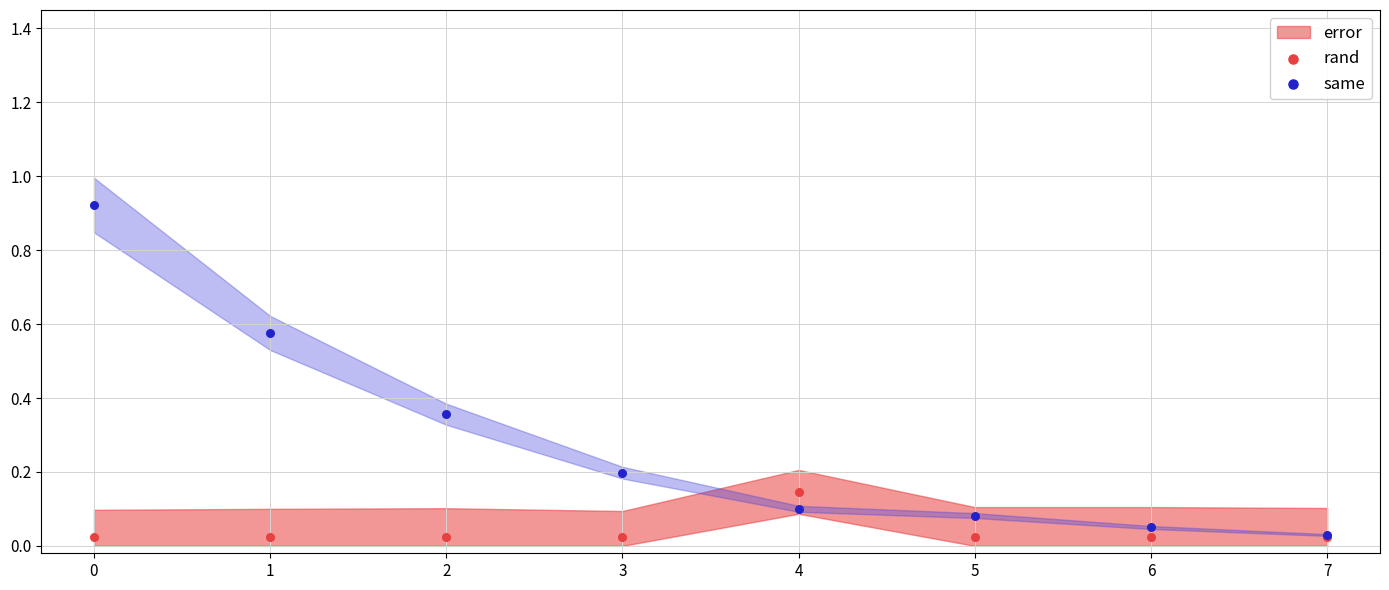

Which series contains the highest Y value?

same